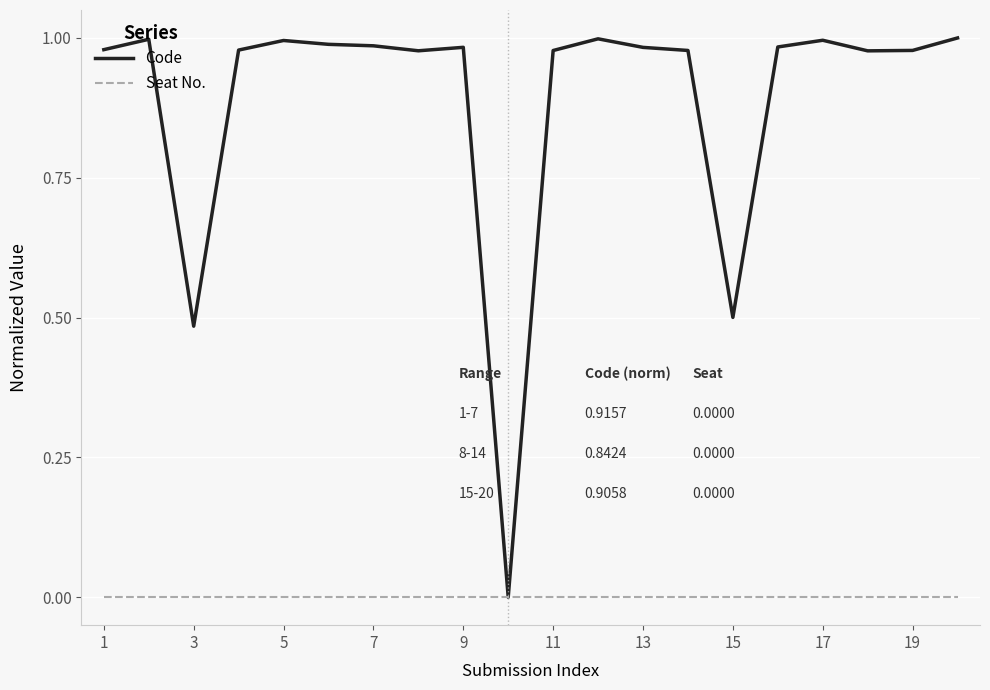

What are all the series names shown in the legend?

Code, Seat No.